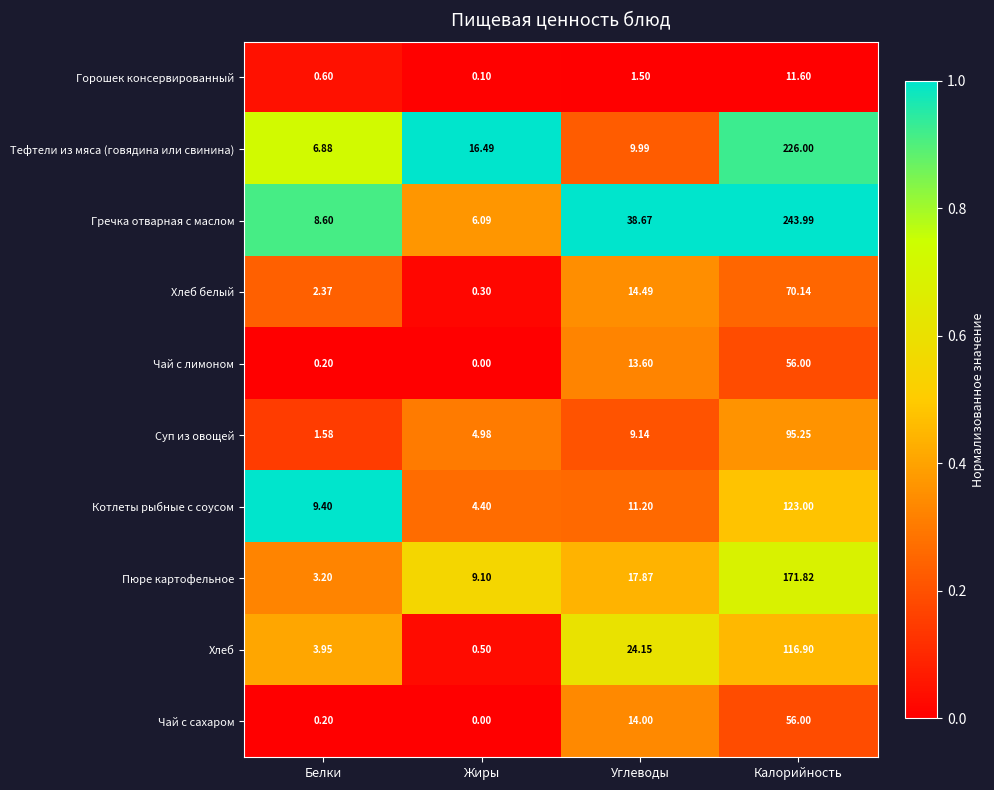

Which series changed the most between Углеводы and Калорийность?

Тефтели из мяса (говядина или свинина)